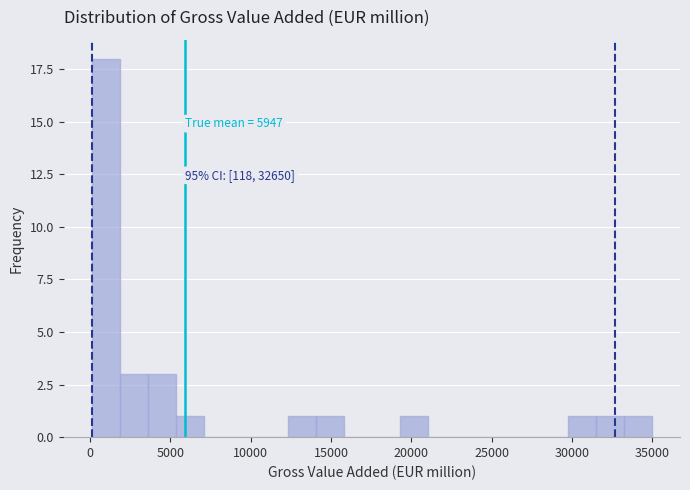

Read against the x-axis, roughly where is the centre of the tallest bar?

1000